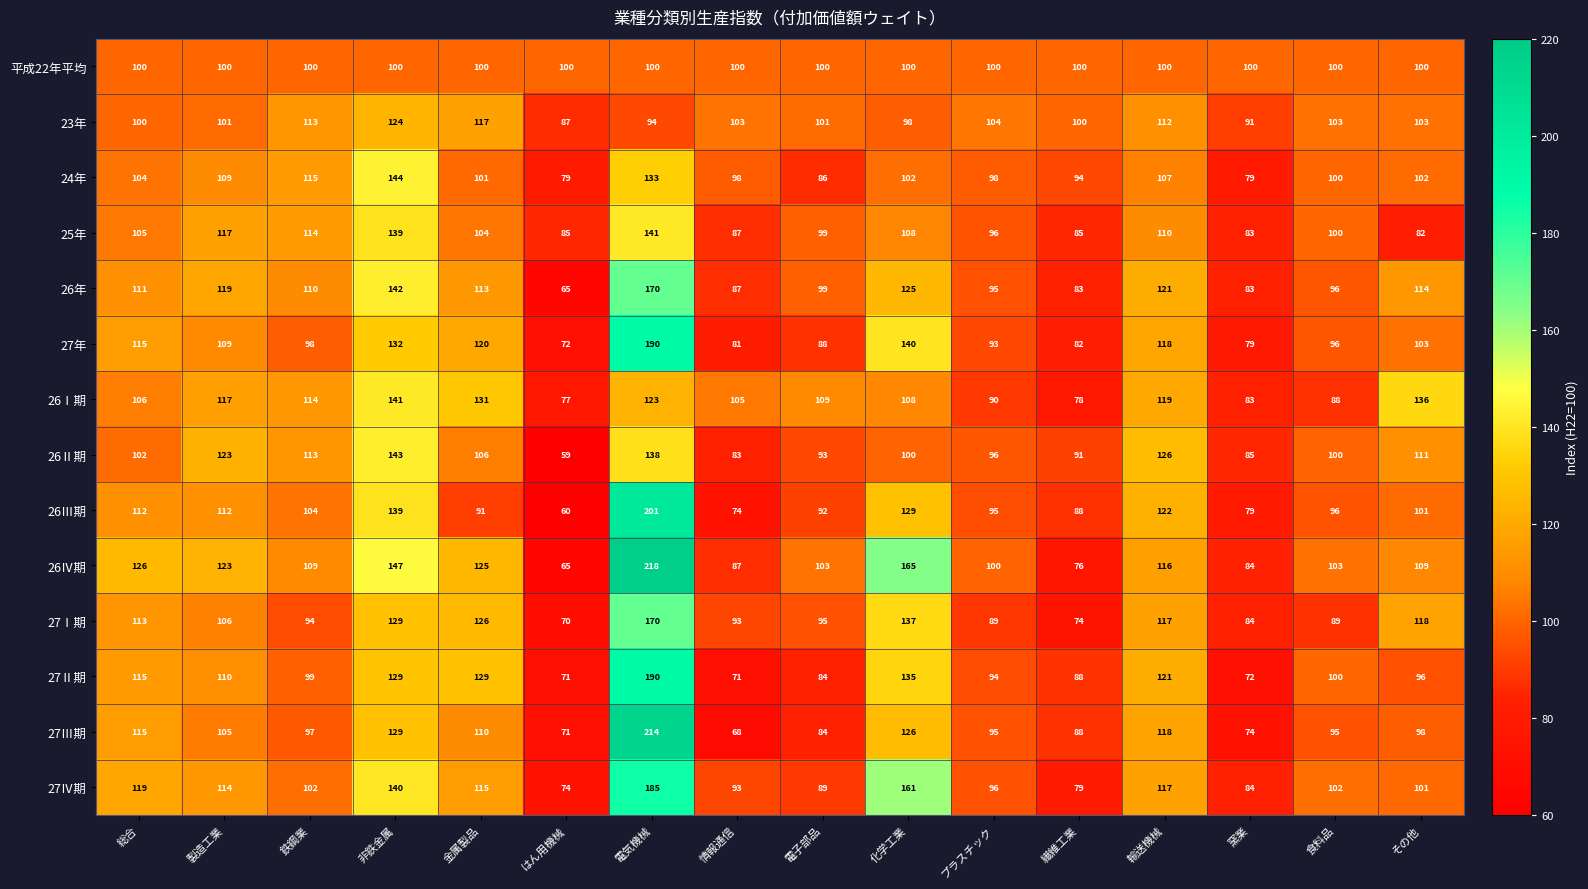

Where does the 26Ⅳ期 series first go above 109?

総合